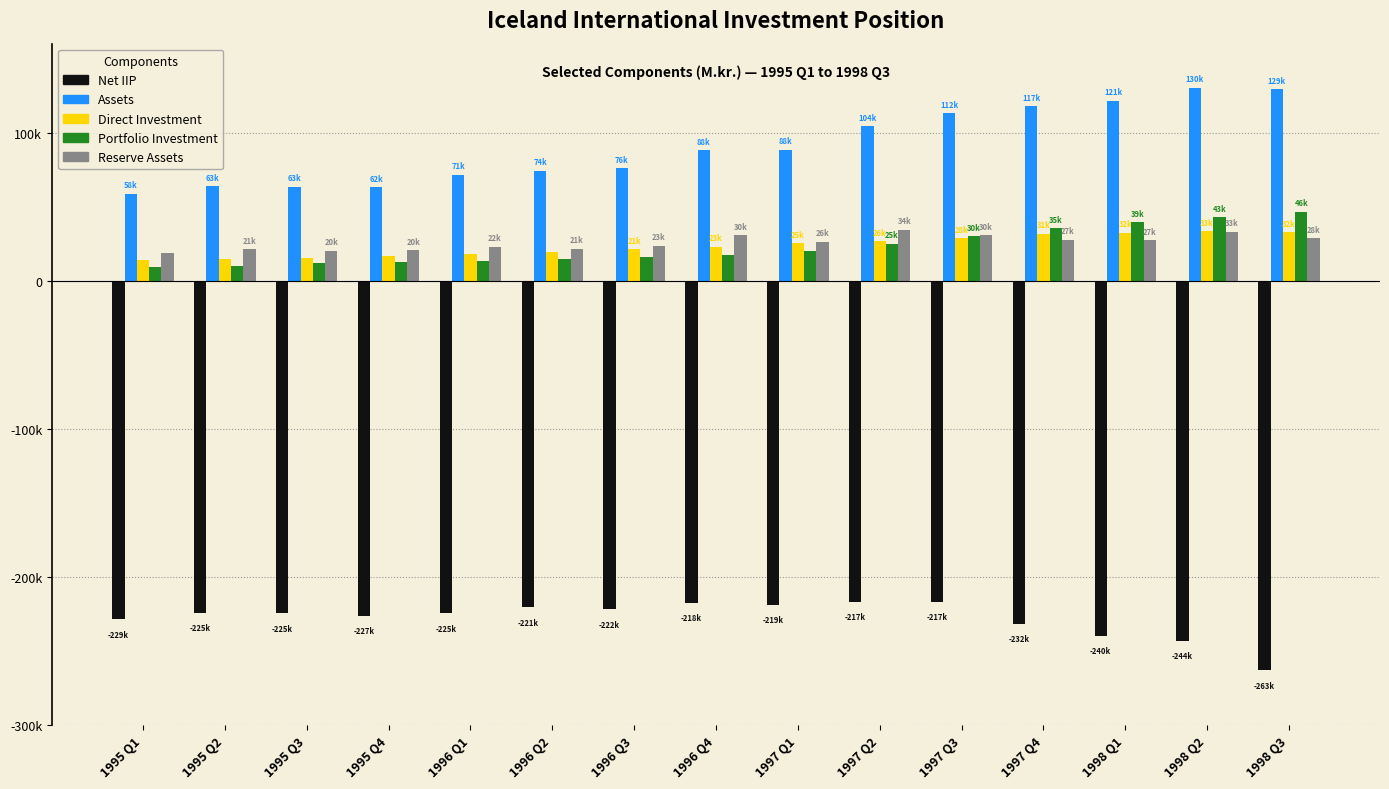

Rank the categories by Direct Investment value from lowest to highest.

1995 Q1, 1995 Q2, 1995 Q3, 1995 Q4, 1996 Q1, 1996 Q2, 1996 Q3, 1996 Q4, 1997 Q1, 1997 Q2, 1997 Q3, 1997 Q4, 1998 Q1, 1998 Q3, 1998 Q2